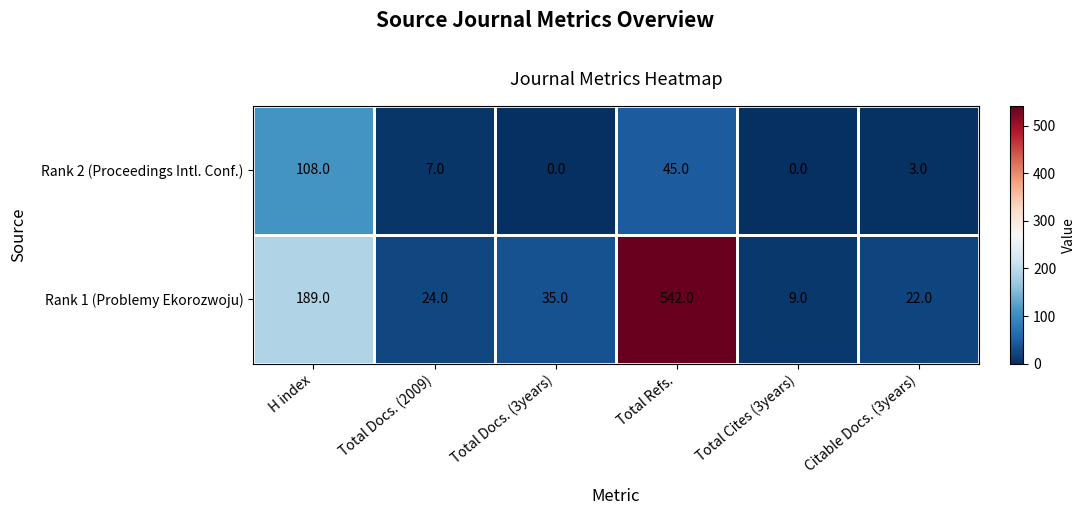

List the series in order of their peak value, lowest first.

Rank 2 (Proceedings Intl. Conf.), Rank 1 (Problemy Ekorozwoju)